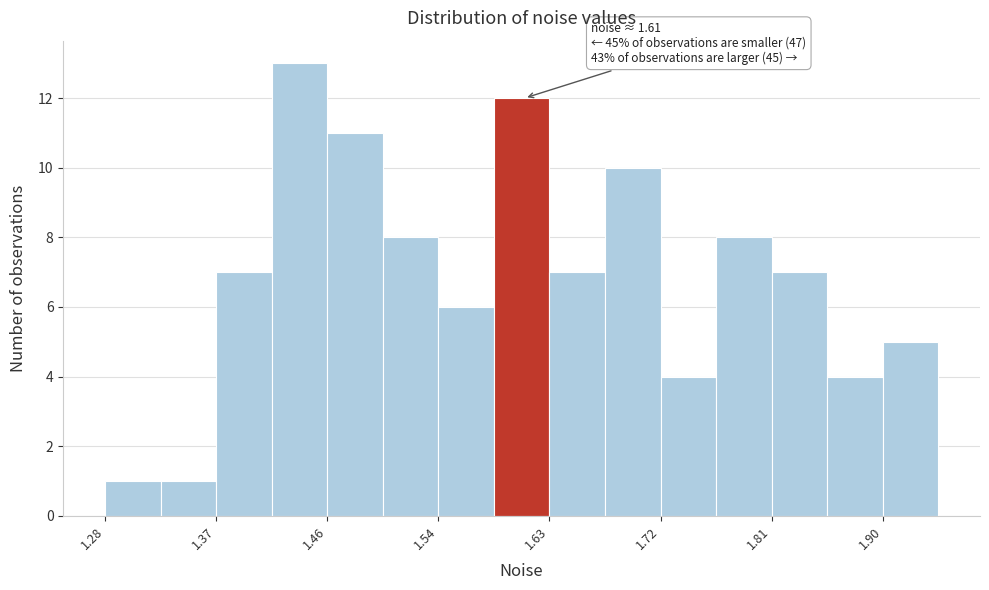

Over which range of the x-axis is the bar tallest?

1.41 to 1.46